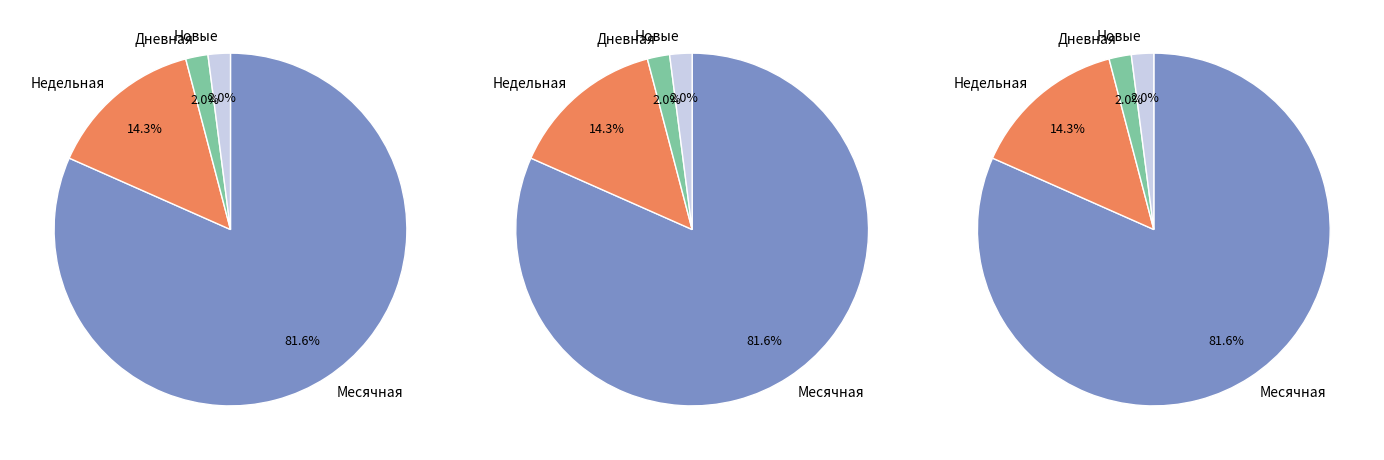

Which series has the widest spread of values?

Недельная